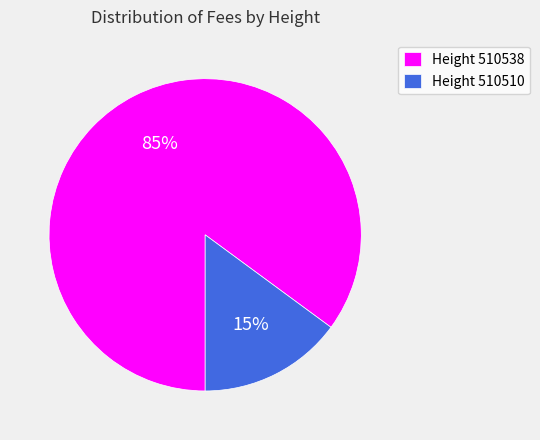

To the nearest percent, what is the average slice percentage?

50%